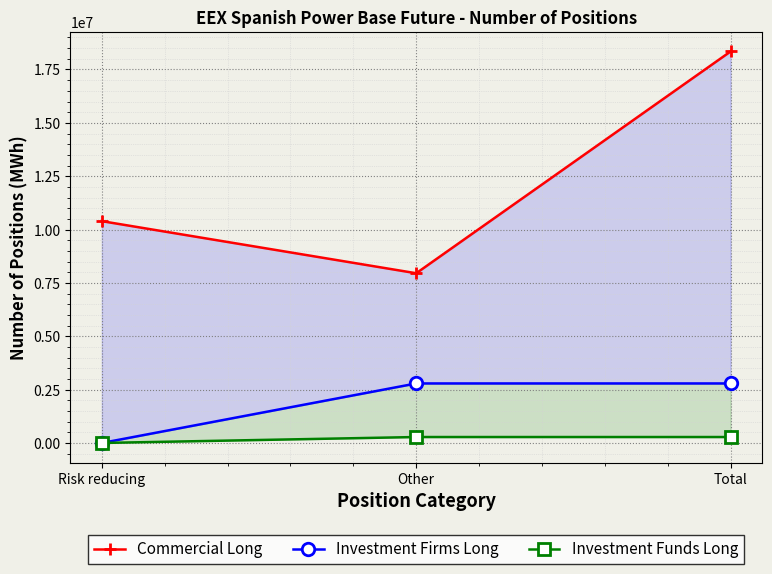

Count the Investment Firms Long values in the range 0 to 2788862.

3